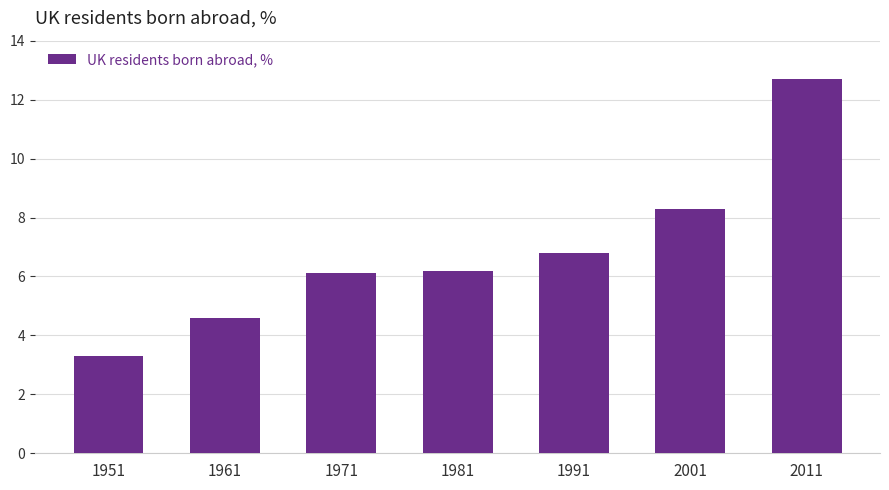

True or false: the data shows 6.1 at 1971.

True